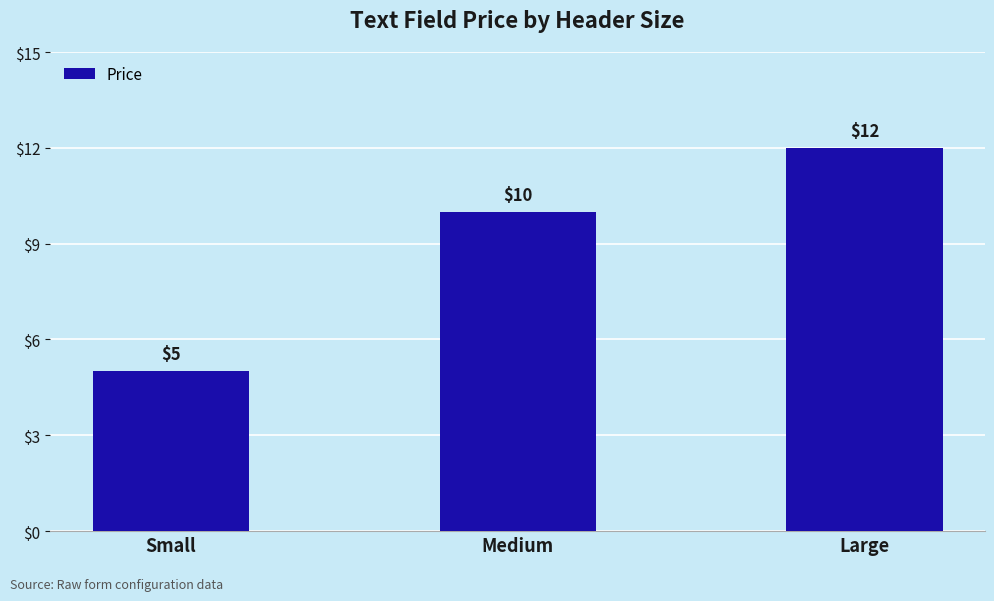

Between Small and Large, which is larger?

Large